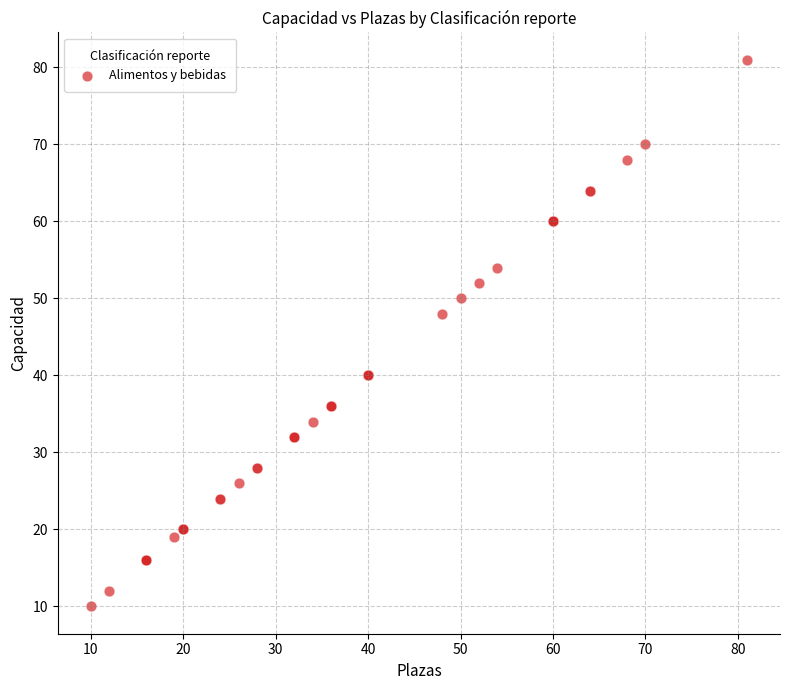

What Y value in the scatter plot is closest to 45?

48